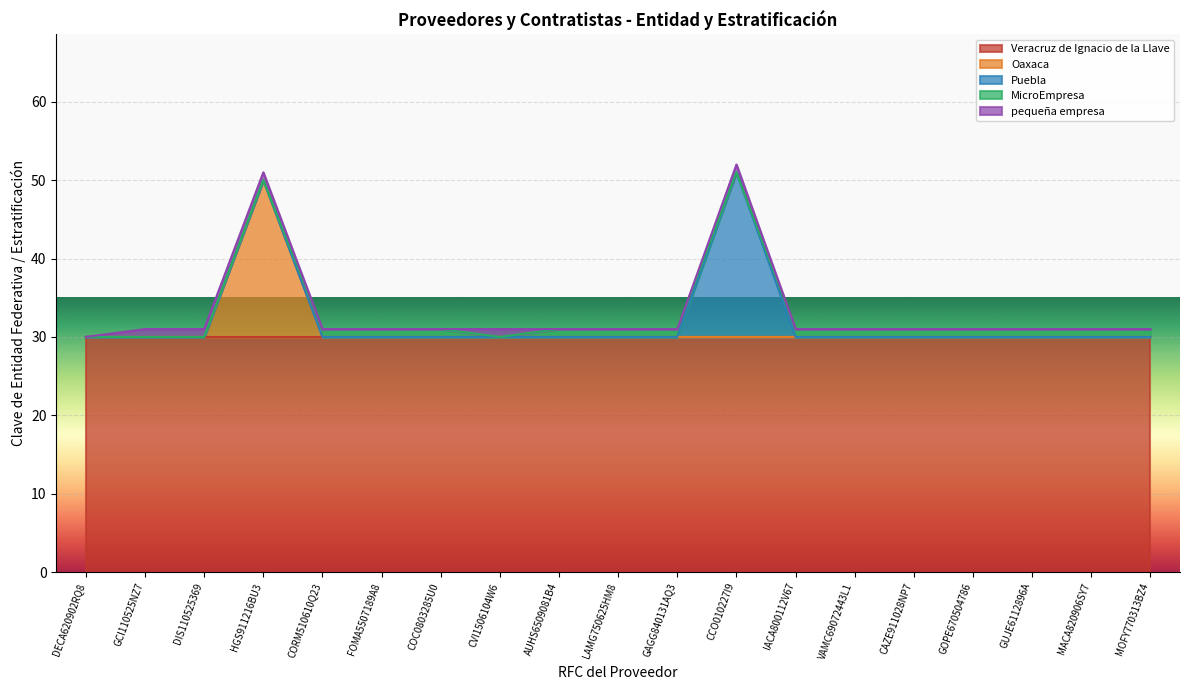

Read the MicroEmpresa value at MOFY770313BZ4.

1